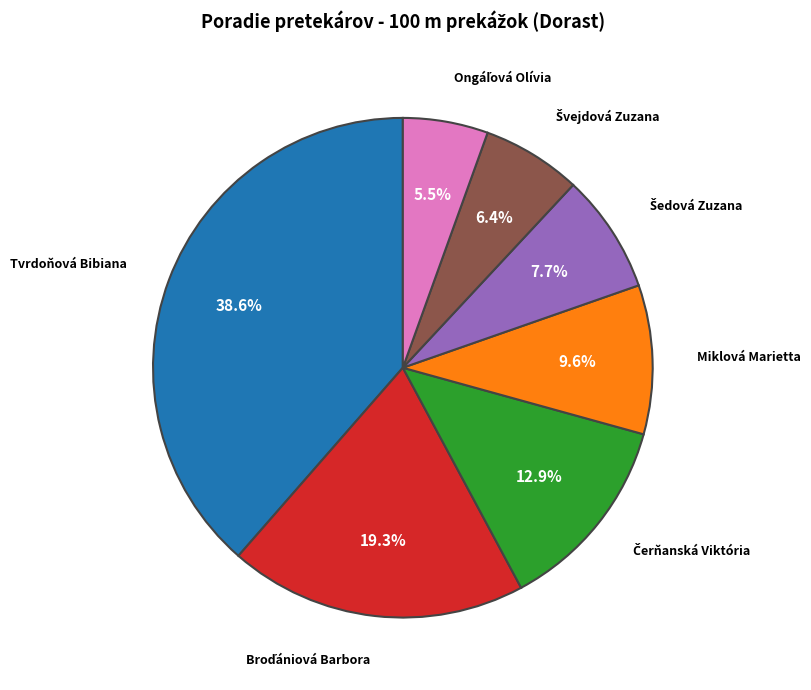

Is there a majority slice in this chart?

No